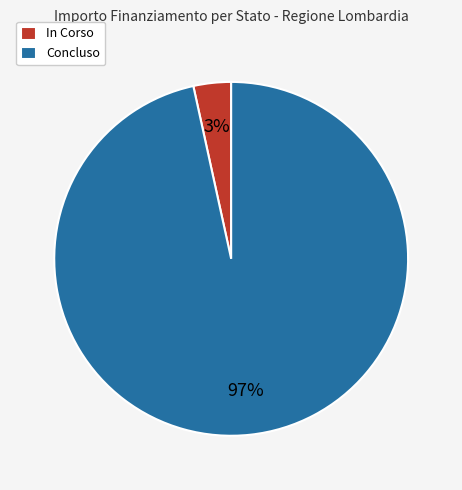

The In Corso slice represents 3% of the pie. True or false?

True